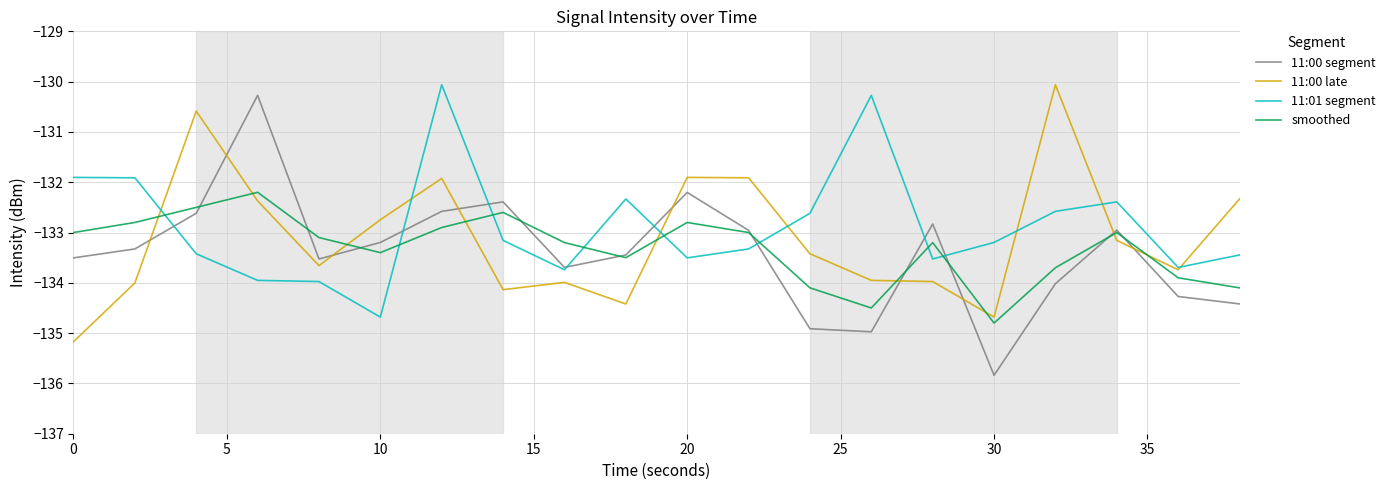

What is the minimum value for 11:01 segment?

-134.7